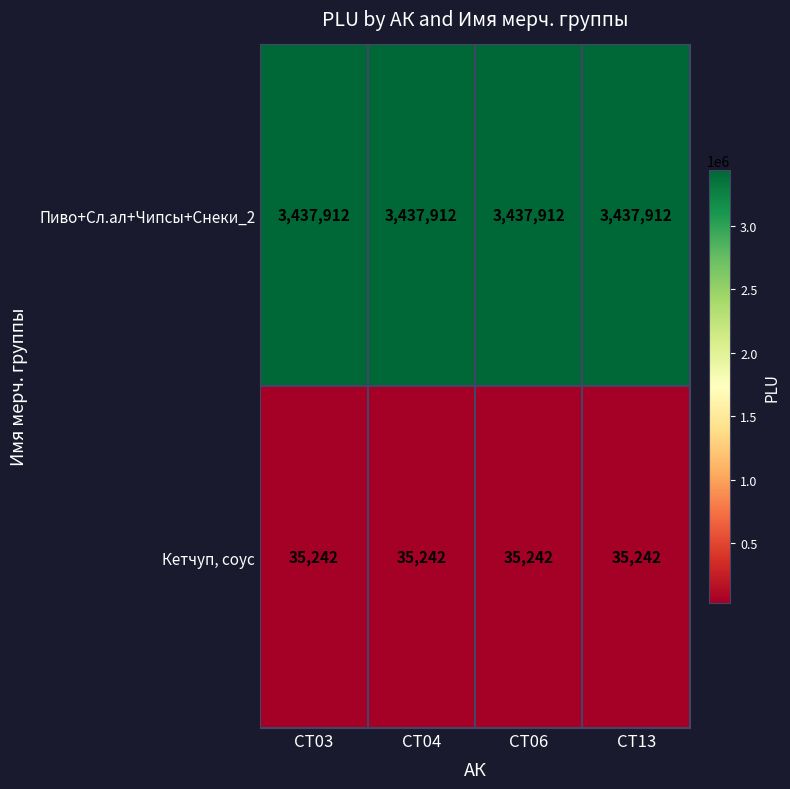

The Пиво+Сл.ал+Чипсы+Снеки_2 series shows 5333769 at CT03. True or false?

False